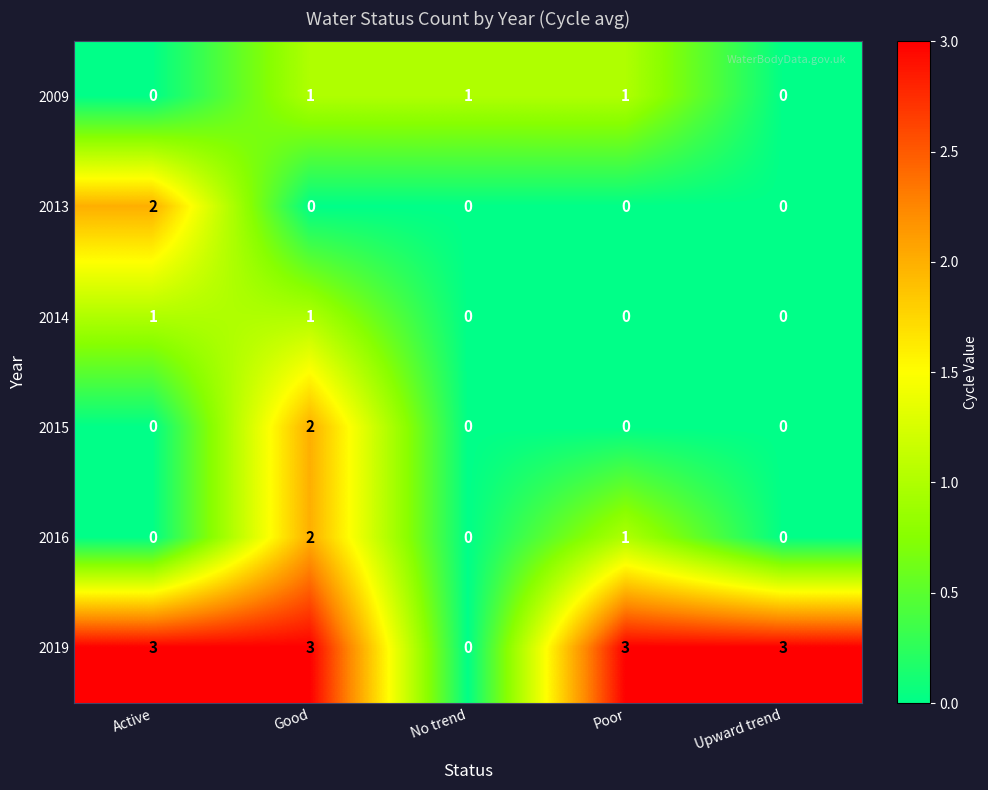

Between Active and Poor, which series saw the biggest shift?

2013